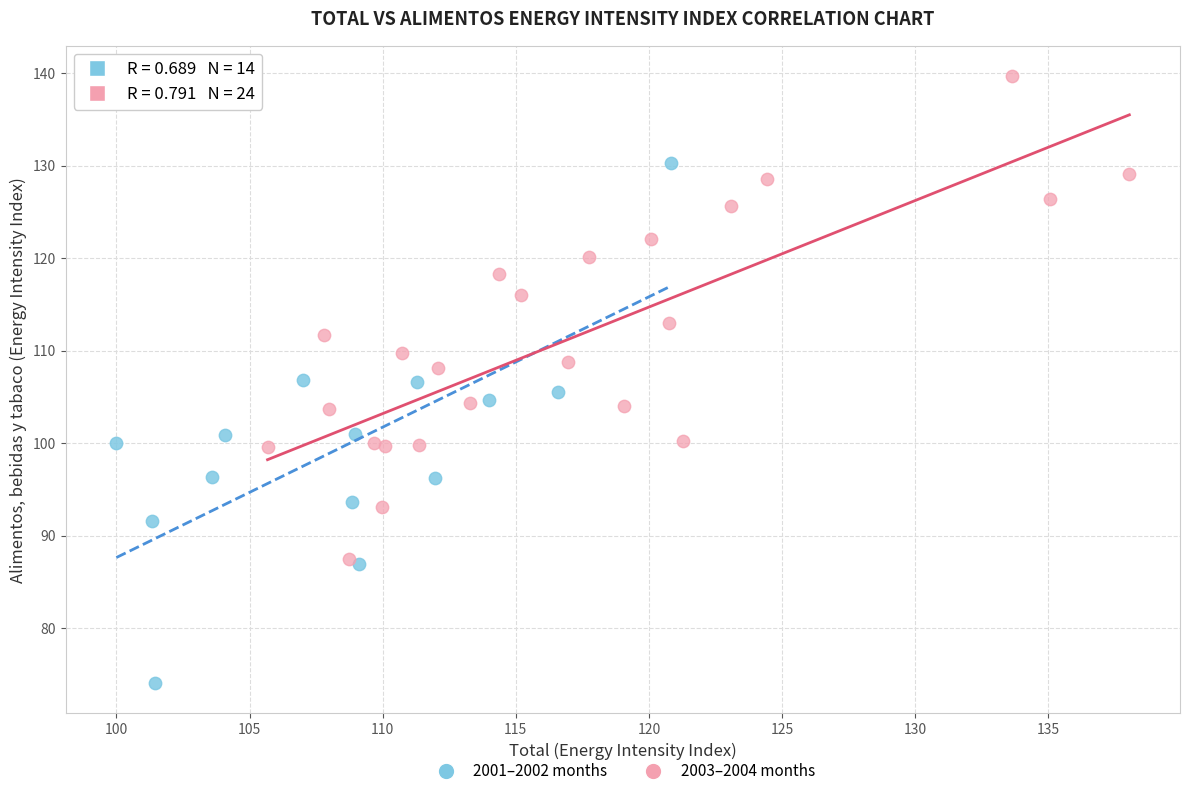

Which series has the largest Y range (max minus min)?

2001–2002 months